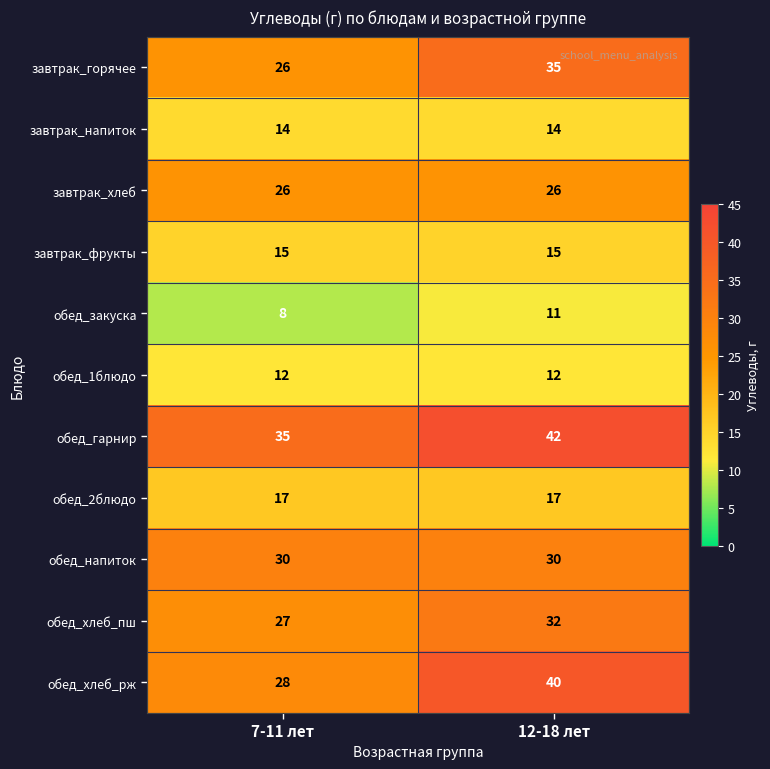

True or false: завтрак_горячее has a value of 15 at 7-11 лет.

False